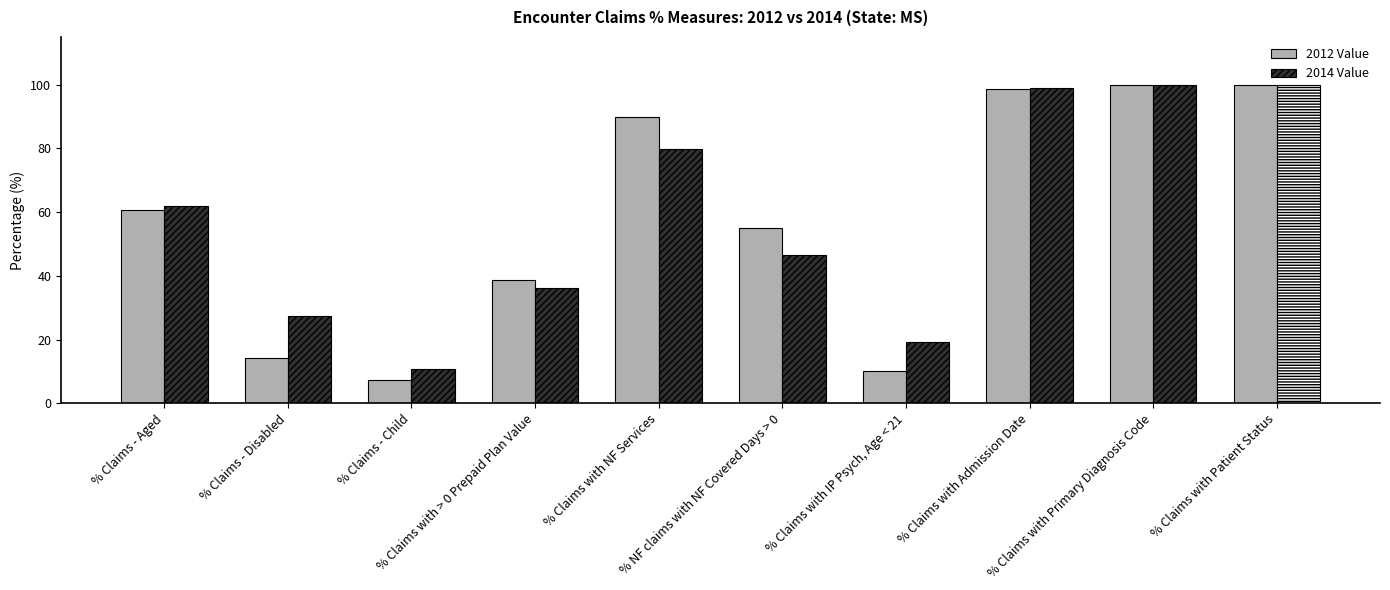

What is the label of the 8th bar from the left?

% Claims with Admission Date